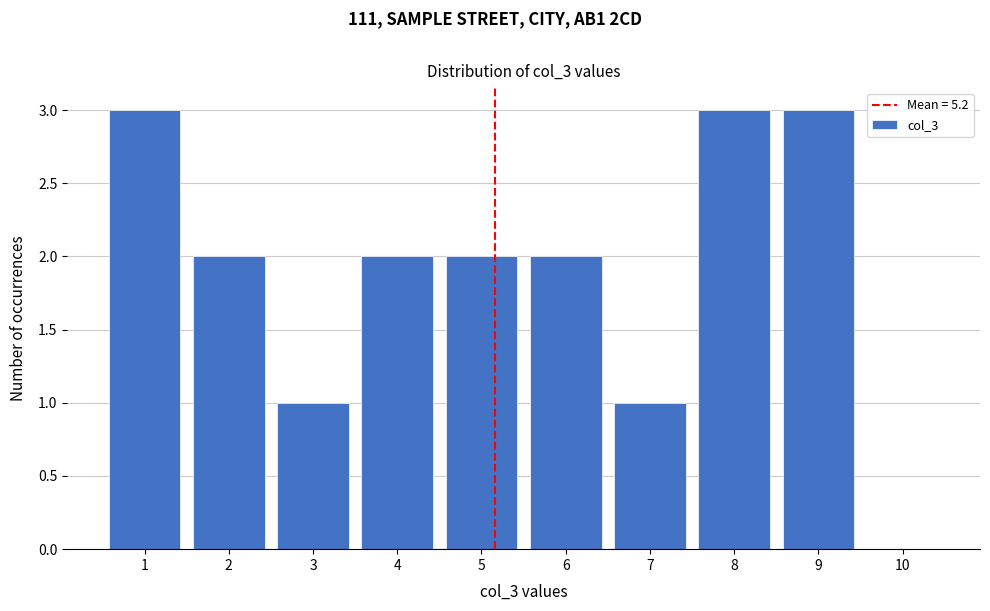

Reading left to right, transcribe this chart: for each bar, give the range it covers on the x-axis and its height. The values are not printed on the chart, so give them approximately, as read against the axis.

0.5 to 1.5: 3
1.5 to 2.5: 2
2.5 to 3.5: 1
3.5 to 4.5: 2
4.5 to 5.5: 2
5.5 to 6.5: 2
6.5 to 7.5: 1
7.5 to 8.5: 3
8.5 to 9.5: 3
9.5 to 10.5: 0